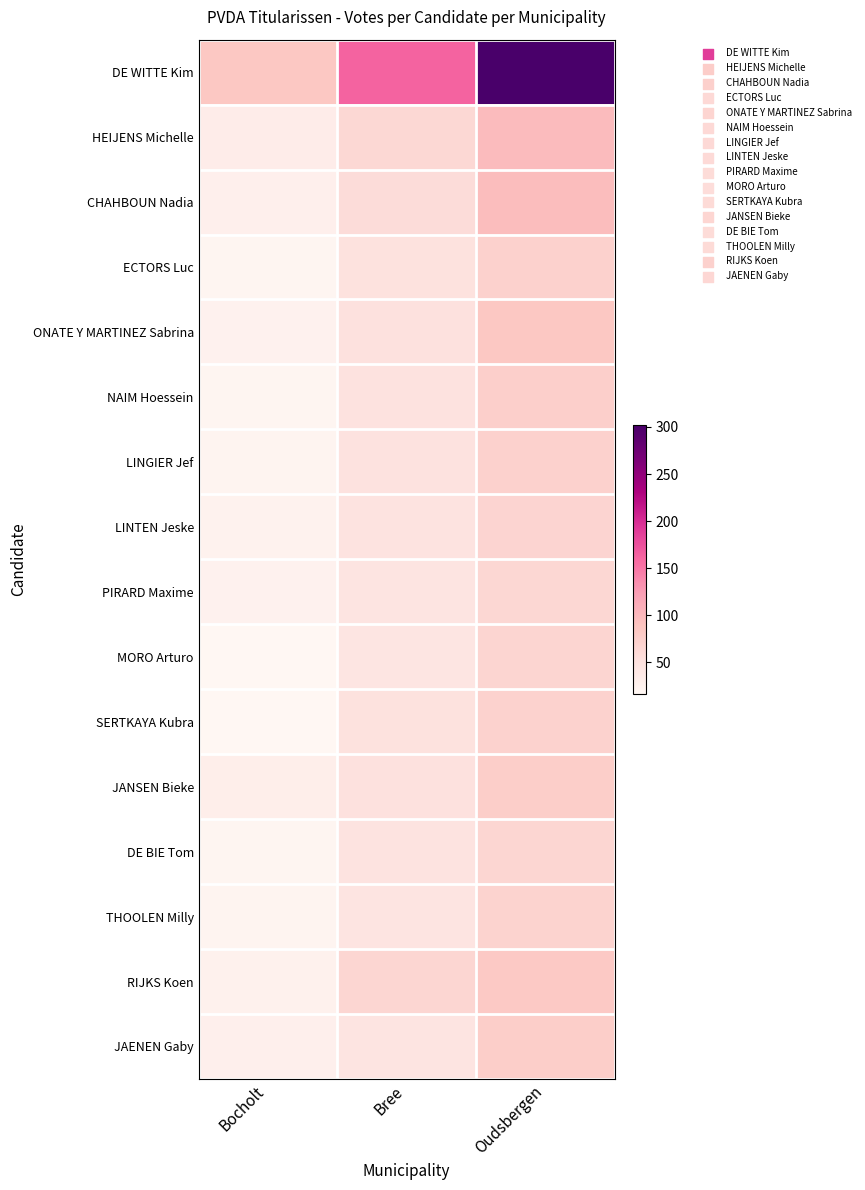

What is the total value across all series at Bocholt?

444